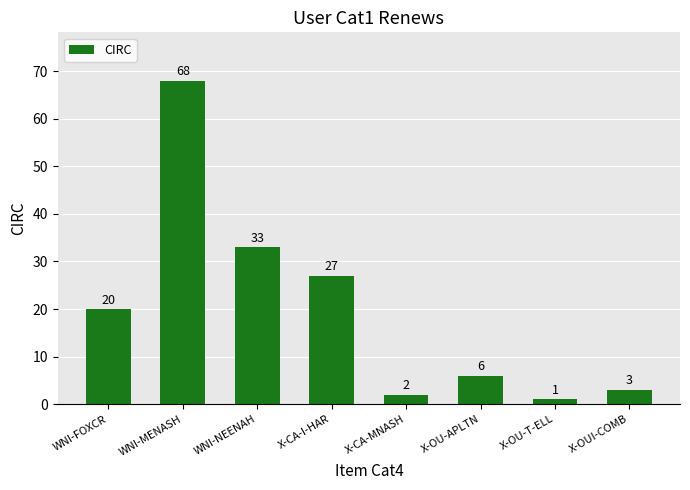

Reading left to right, list all the values displayed in this chart.

20	68	33	27	2	6	1	3